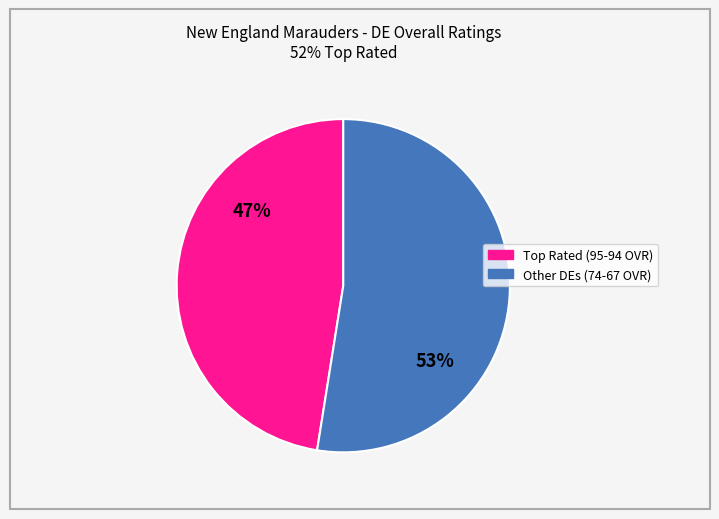

Is there a majority slice in this chart?

Yes